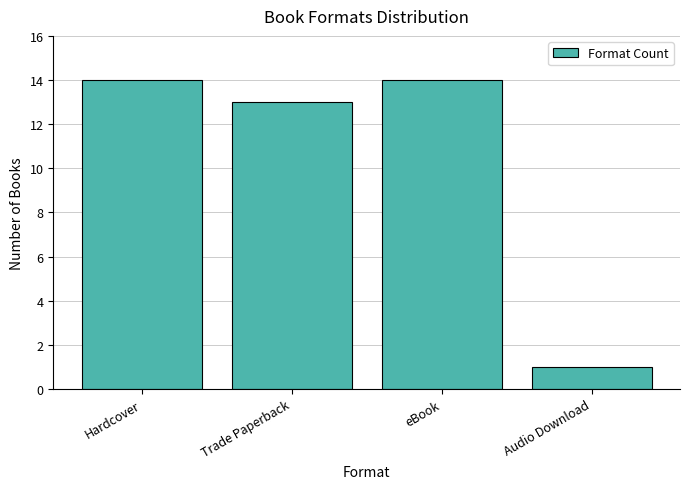

What is the minimum value shown in the chart?

1